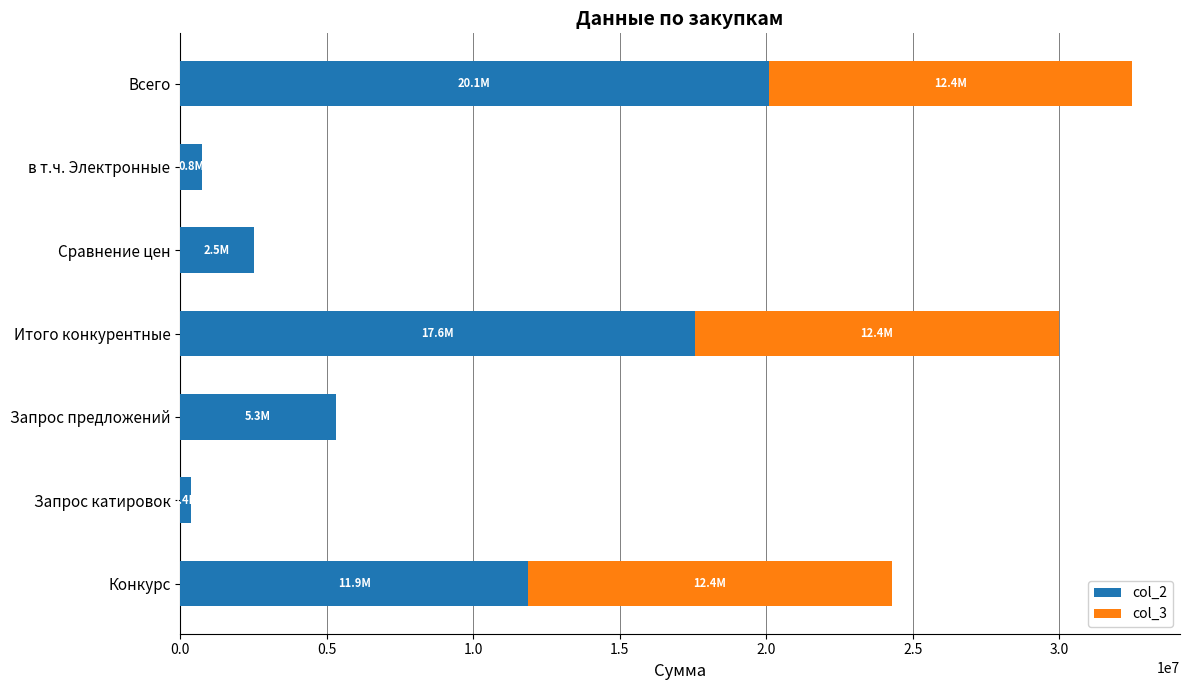

The value of col_2 at Конкурс is 11868358.0. True or false?

True